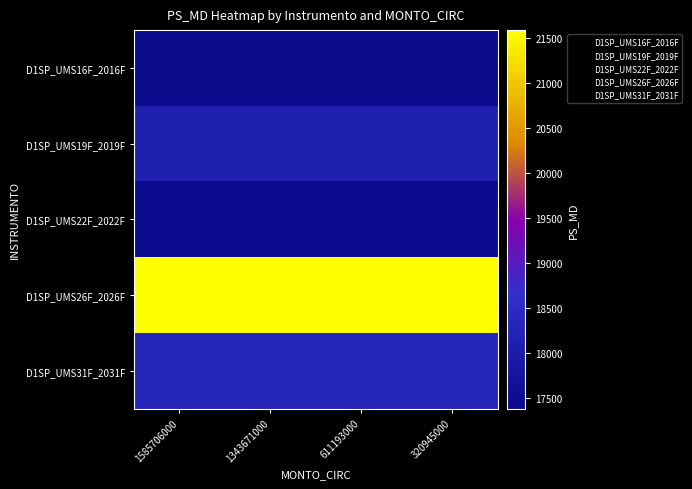

What is the minimum value shown in the chart?

17378.9